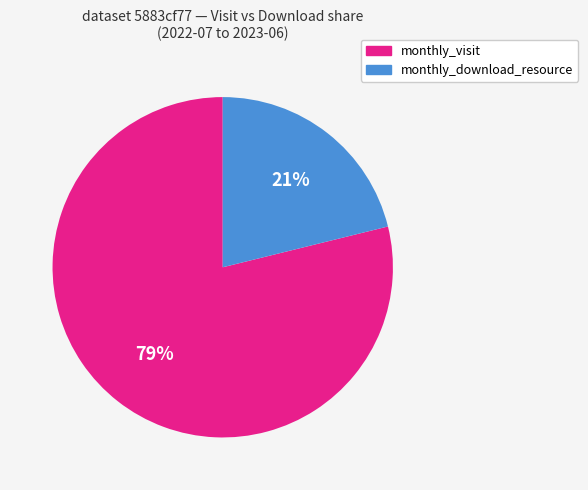

To the nearest percent, what is the difference between the largest and smallest slice percentages?

58%